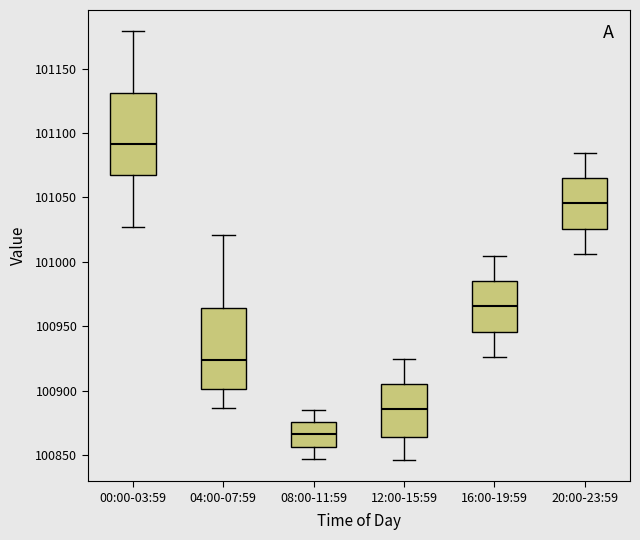

Where is the lower edge of the box for 20:00-23:59 on the y-axis? The values are not printed on the chart, so give them approximately, as read against the axis.

101025